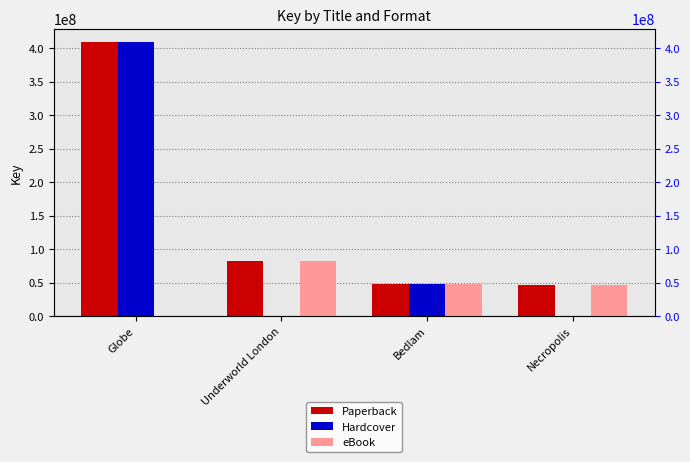

The Paperback series shows 81972759.0 at Underworld London. True or false?

True